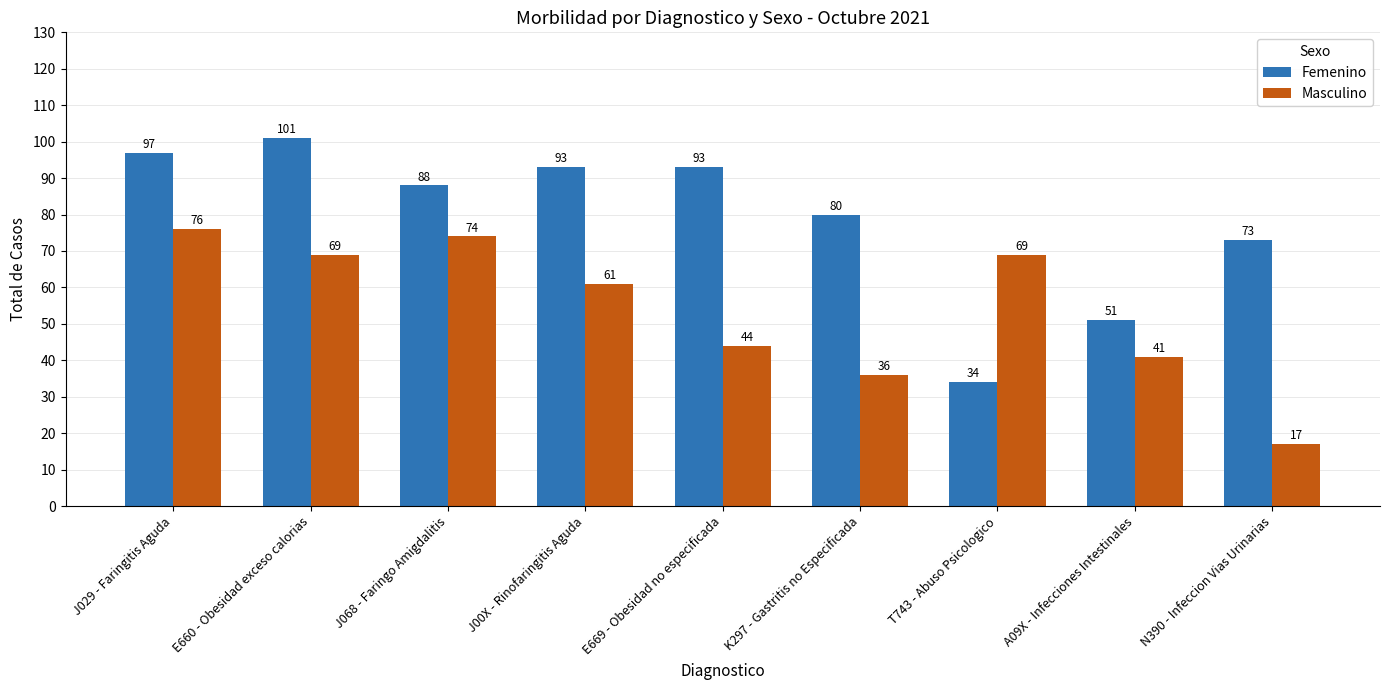

At which category is the sum across all series the highest?

J029 - Faringitis Aguda